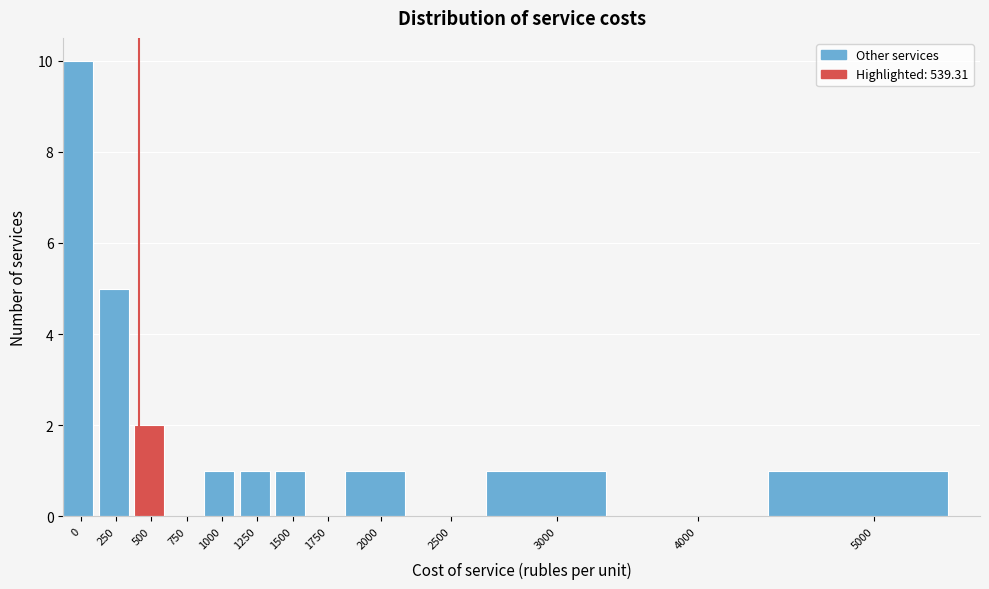

Reading left to right, list all the values displayed in this chart.

0=10	250=5	500=2	750=0	1000=1	1250=1	1500=1	1750=0	2000=1	2500=0	3000=1	4000=0	5000=1